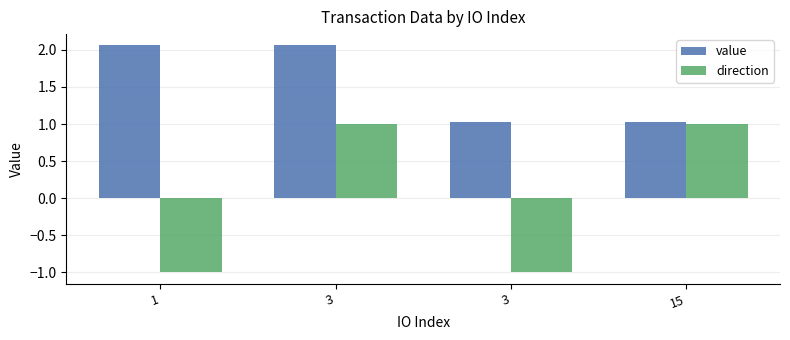

List the series in order of their overall mean, lowest first.

direction, value